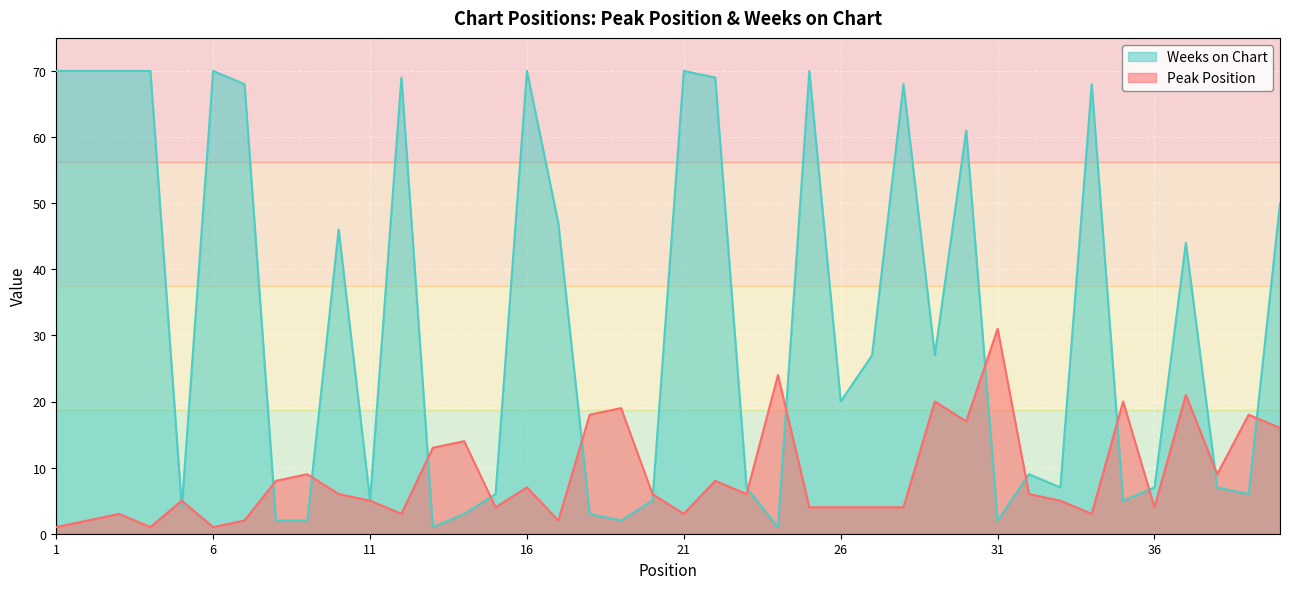

Count the number of data series in this chart.

2